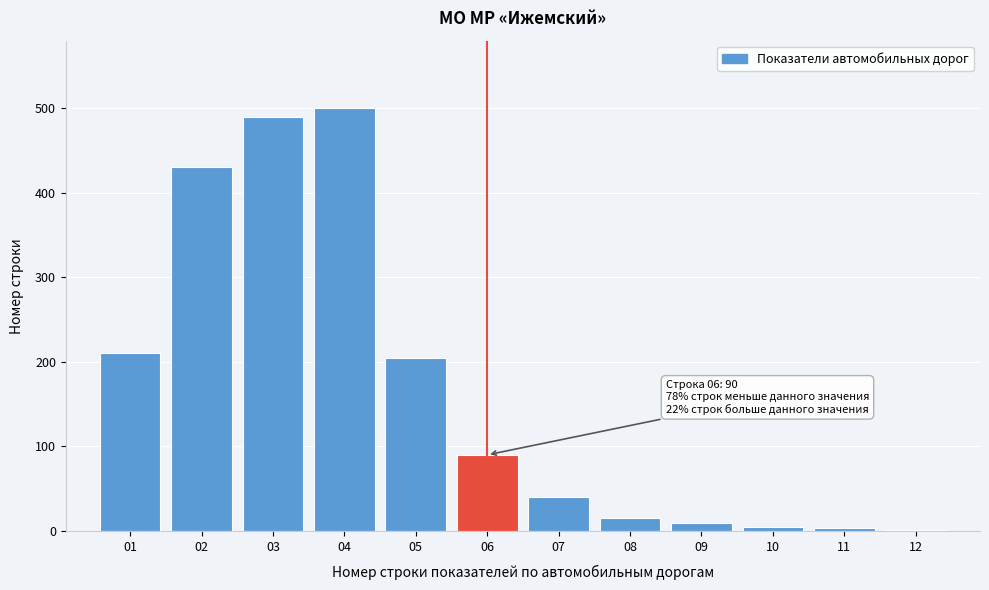

What is the sum of all values?

1999